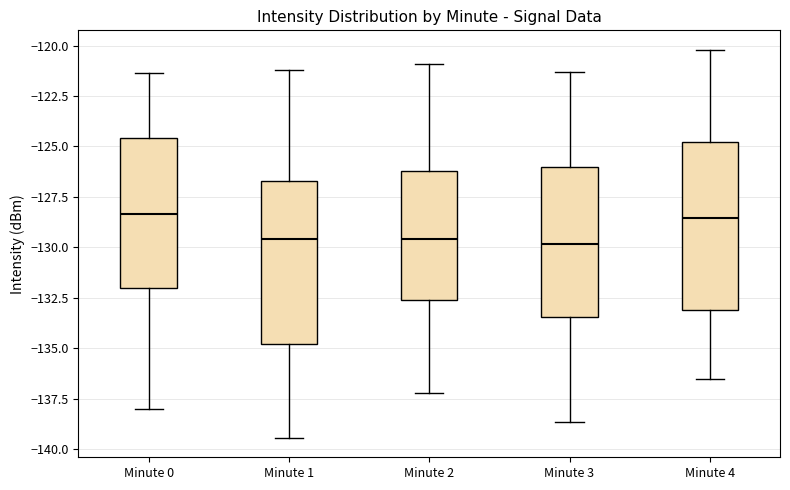

Reading left to right, read every box against the y-axis: the position of its median line, the range the box covers, and the ends of its whiskers. The values are not printed on the chart, so give them approximately, as read against the axis.

Minute 0: median -128.5, box -132.0 to -124.5, whiskers -138.0 to -121.5
Minute 1: median -129.5, box -135.0 to -126.5, whiskers -139.5 to -121.0
Minute 2: median -129.5, box -132.5 to -126.0, whiskers -137.0 to -121.0
Minute 3: median -130.0, box -133.5 to -126.0, whiskers -138.5 to -121.5
Minute 4: median -128.5, box -133.0 to -125.0, whiskers -136.5 to -120.0